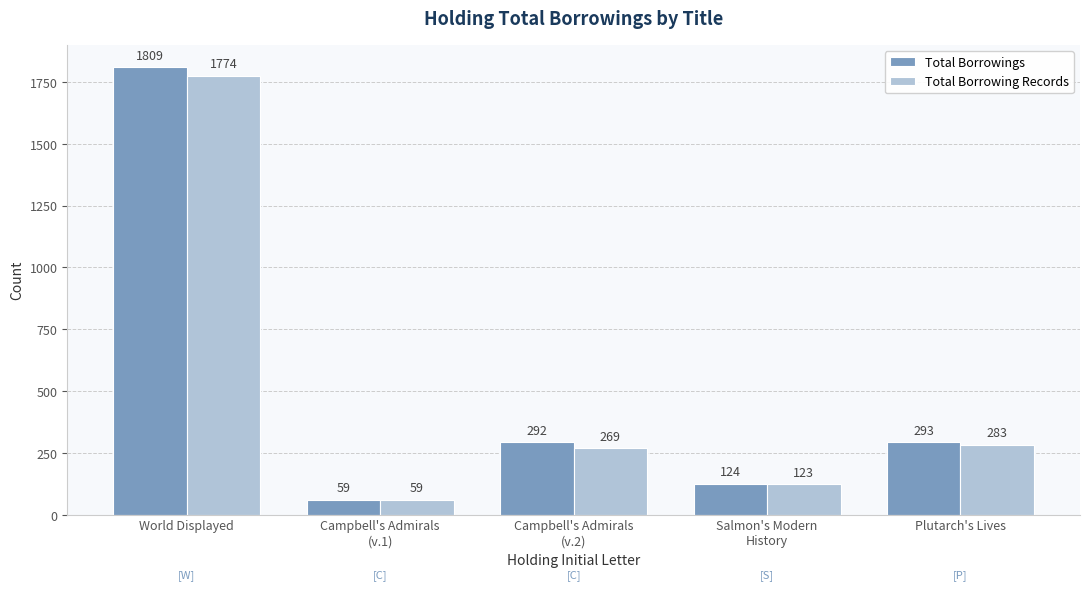

Rank the series by their maximum value, from lowest to highest.

Total Borrowing Records, Total Borrowings